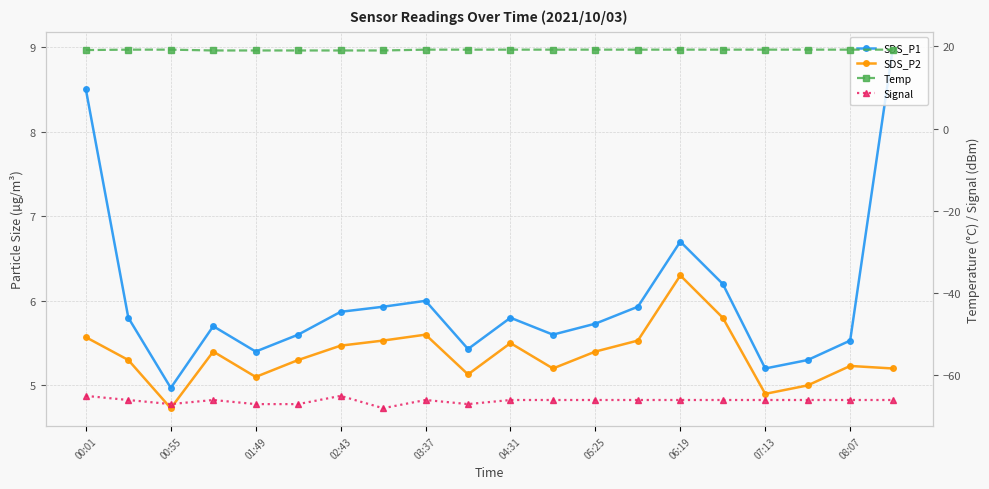

Which series changed the most between 15 and 17?

SDS_P1